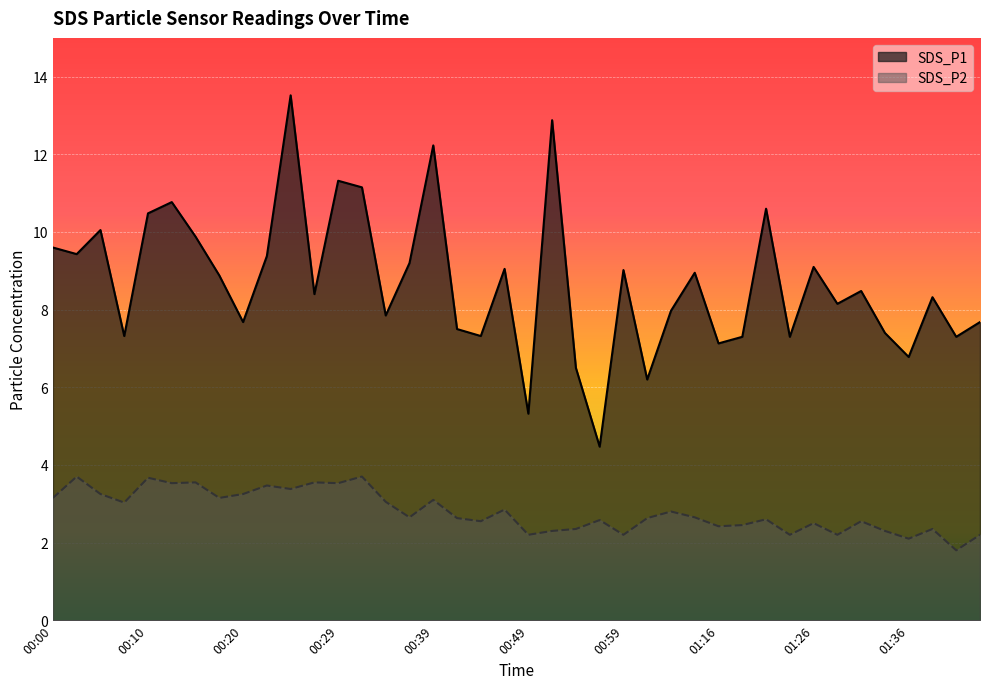

What is the average value of the SDS_P2 series?

2.8